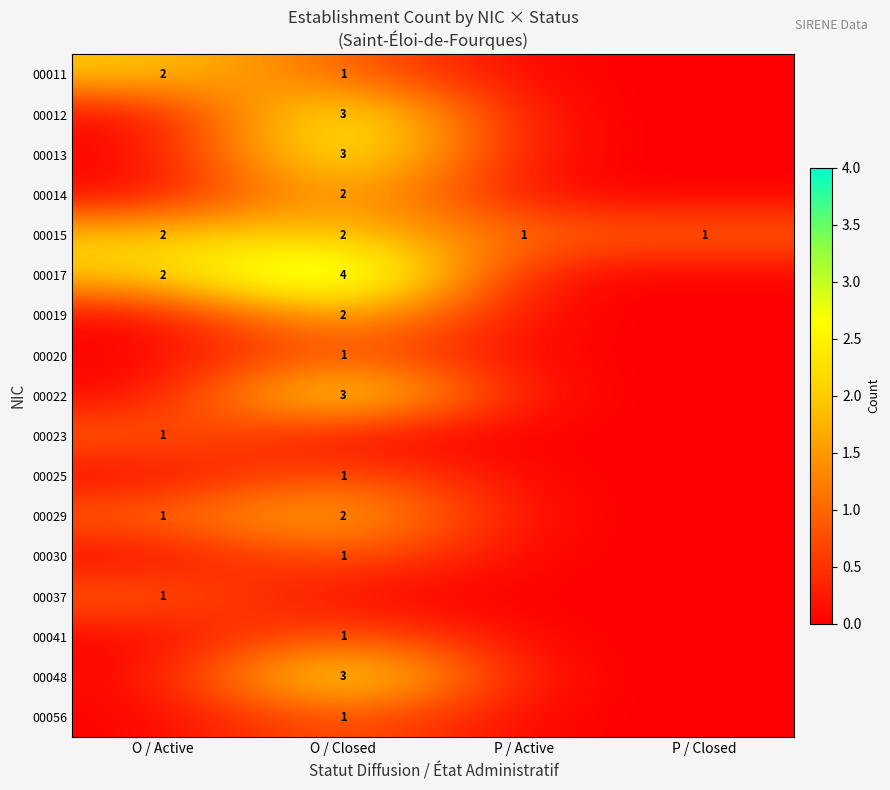

Is the value of 00012 at O / Closed greater than the value of 00014 at O / Closed?

Yes